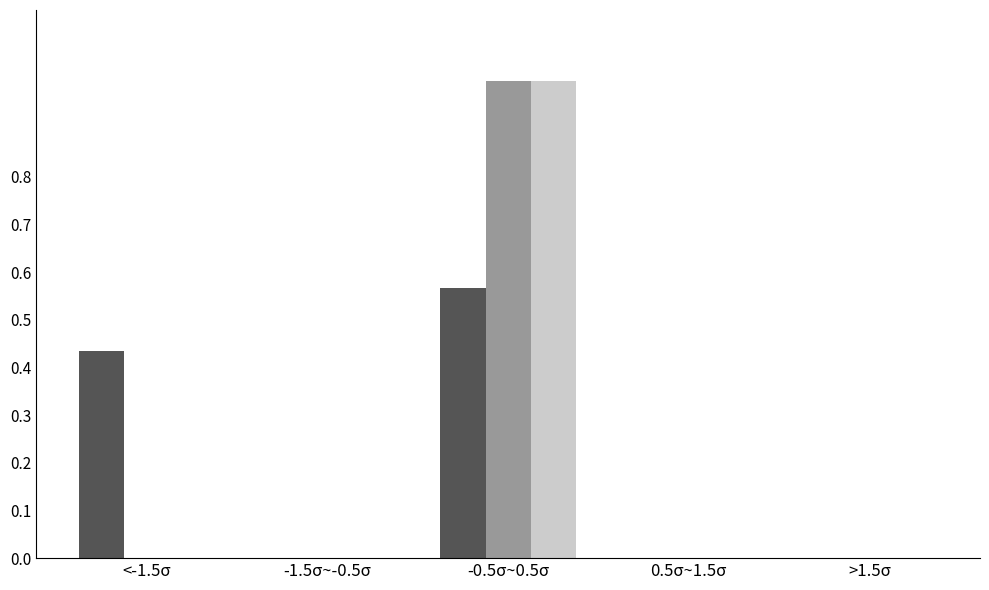

At which category is the sum across all series the highest?

-0.5σ~0.5σ